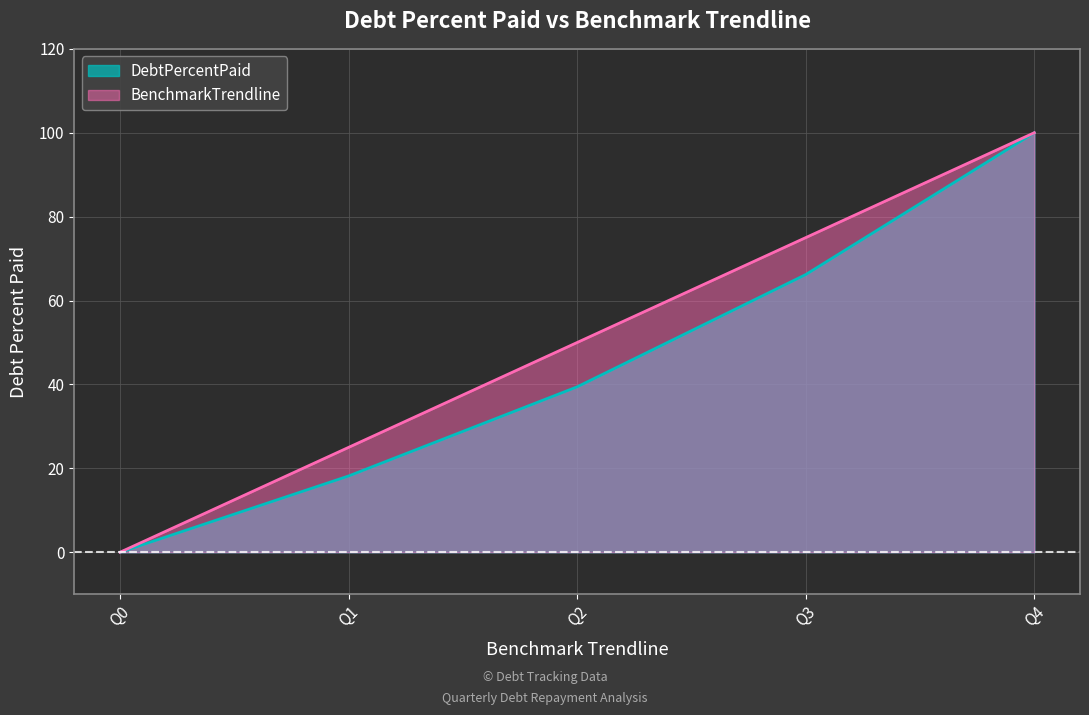

Count the number of categories in the chart.

5